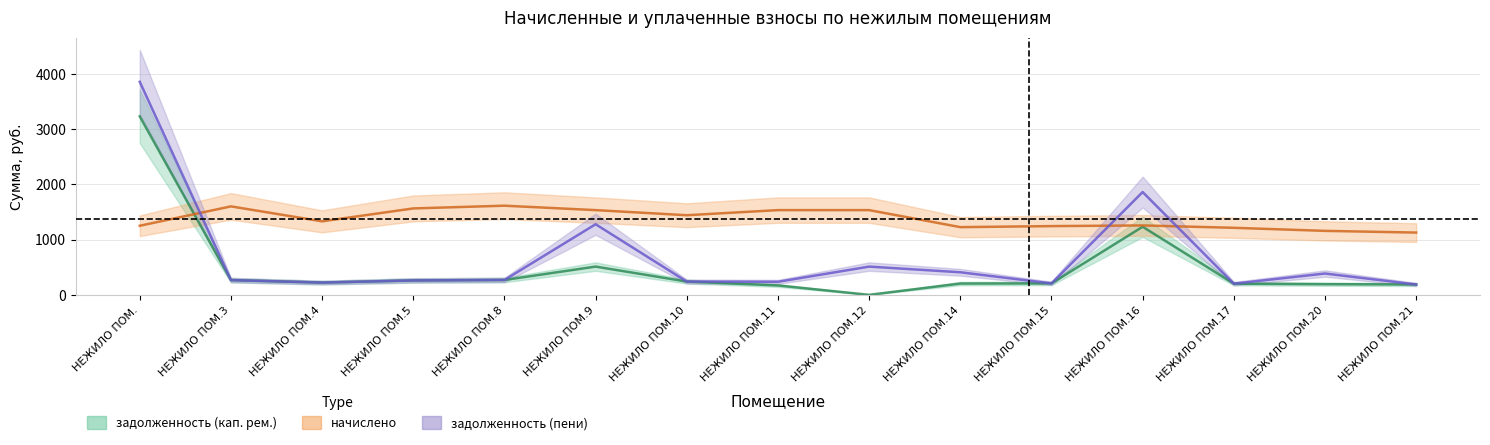

Read the задолженность (кап. рем.) value at НЕЖИЛО ПОМ..

3229.5